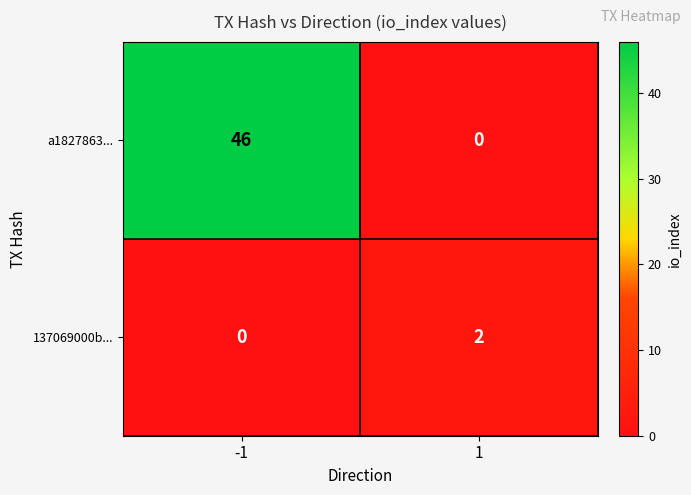

True or false: a1827863... has a value of 0 at 1.

True